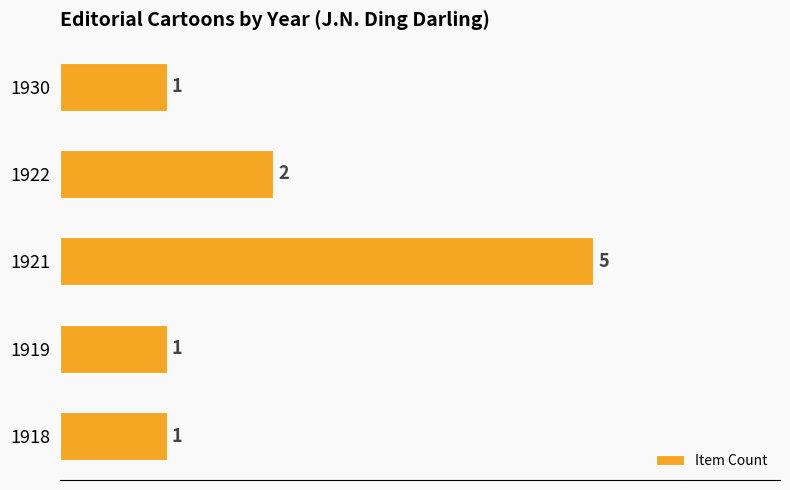

Count the values in the range 1 to 2.

4